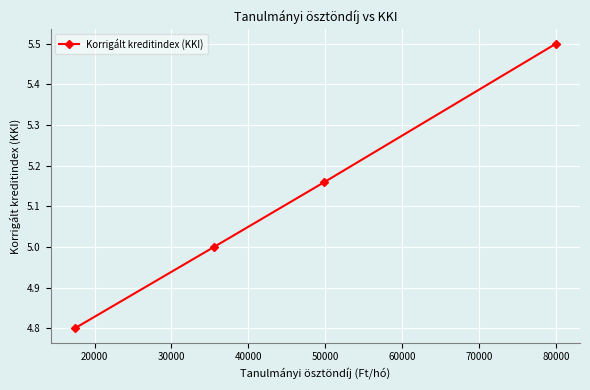

What is the difference between the maximum and second lowest values?

0.5